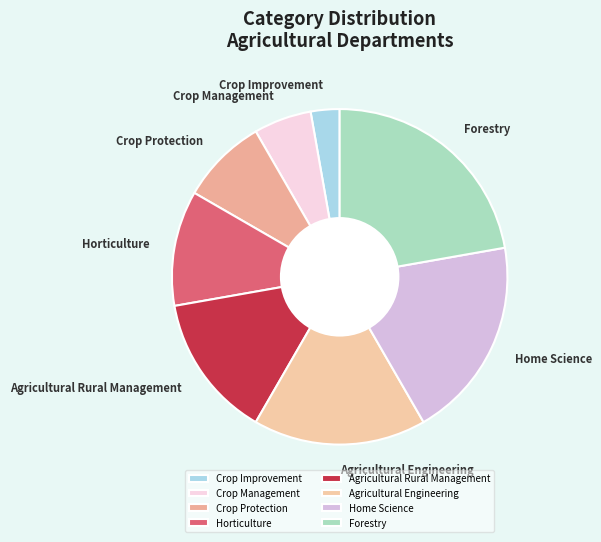

Is the sum of Home Science and Crop Improvement greater than half?

No